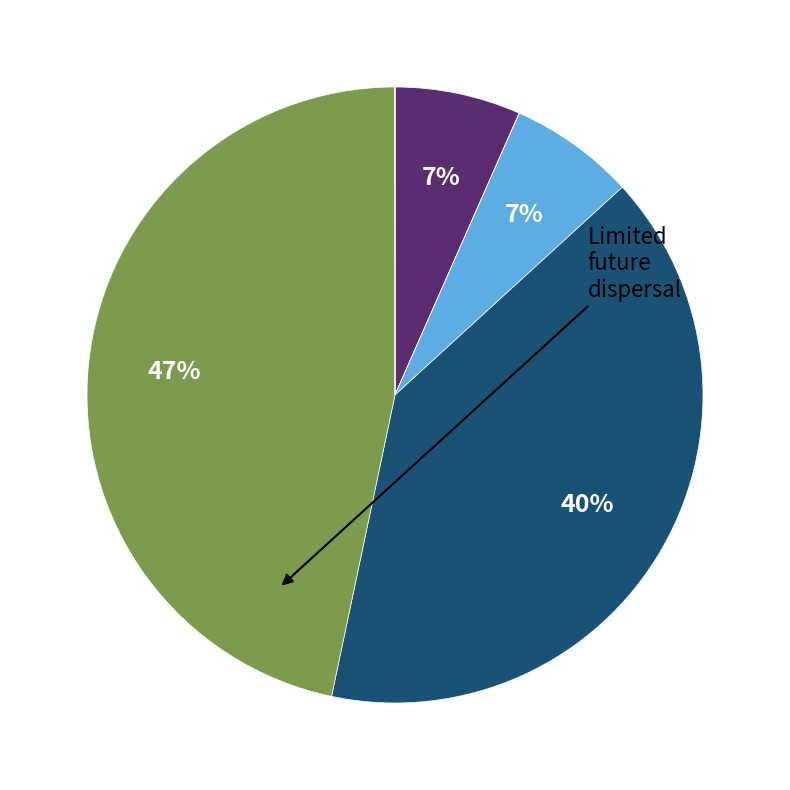

Is there a majority slice in this chart?

No